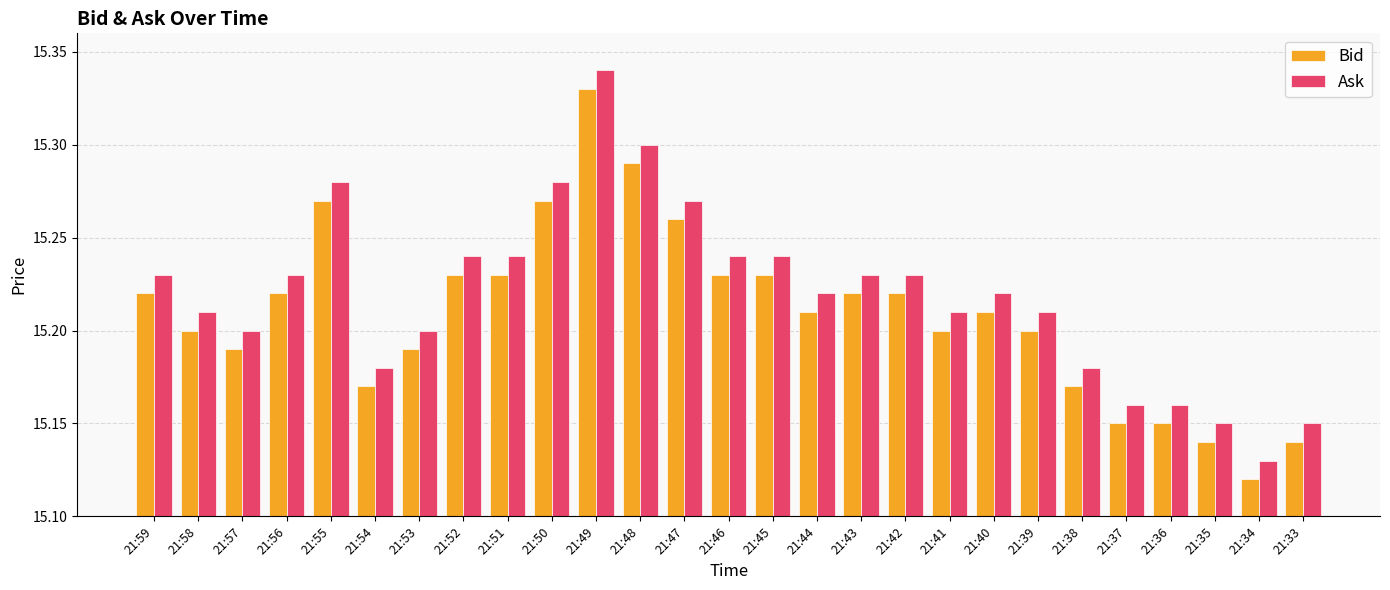

How many categories are shown in the chart?

27